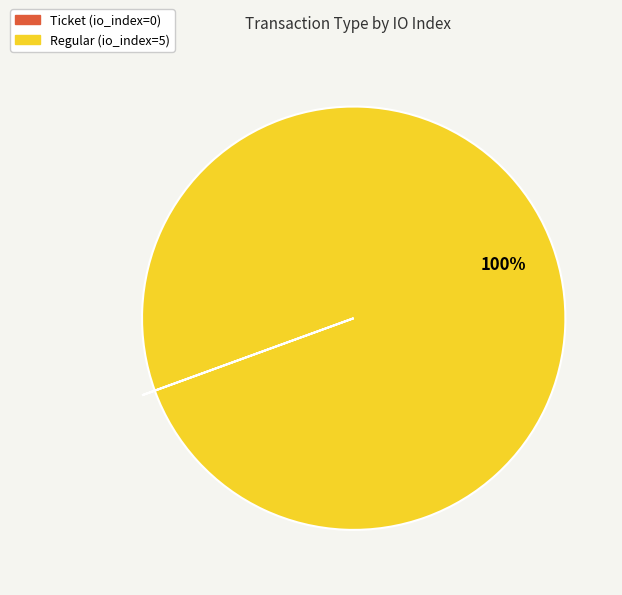

To the nearest percent, what portion does Regular represent?

100%